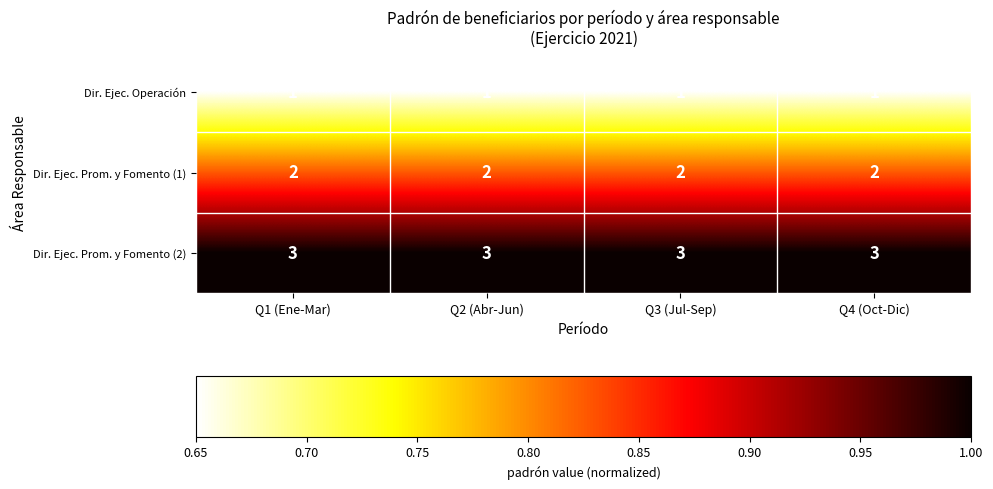

How many series are shown in this chart?

3